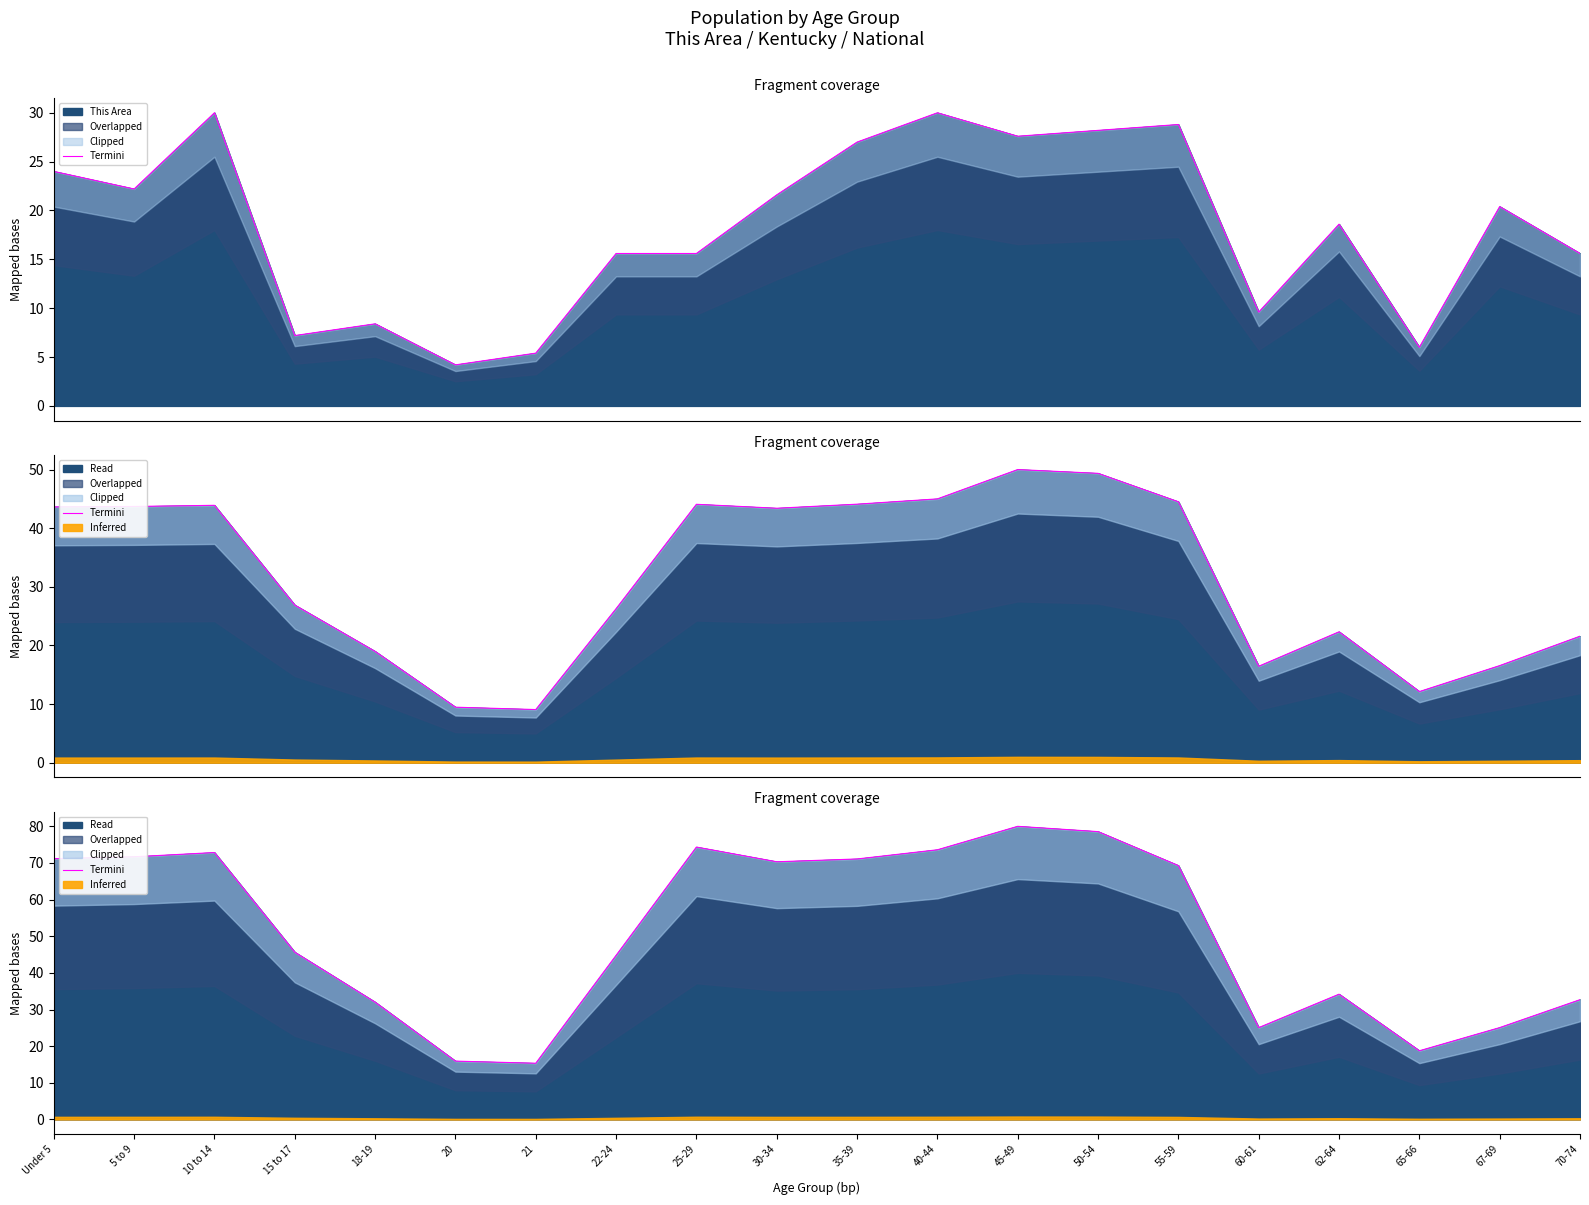

Which has a higher value, 67-69 or 10 to 14?

10 to 14